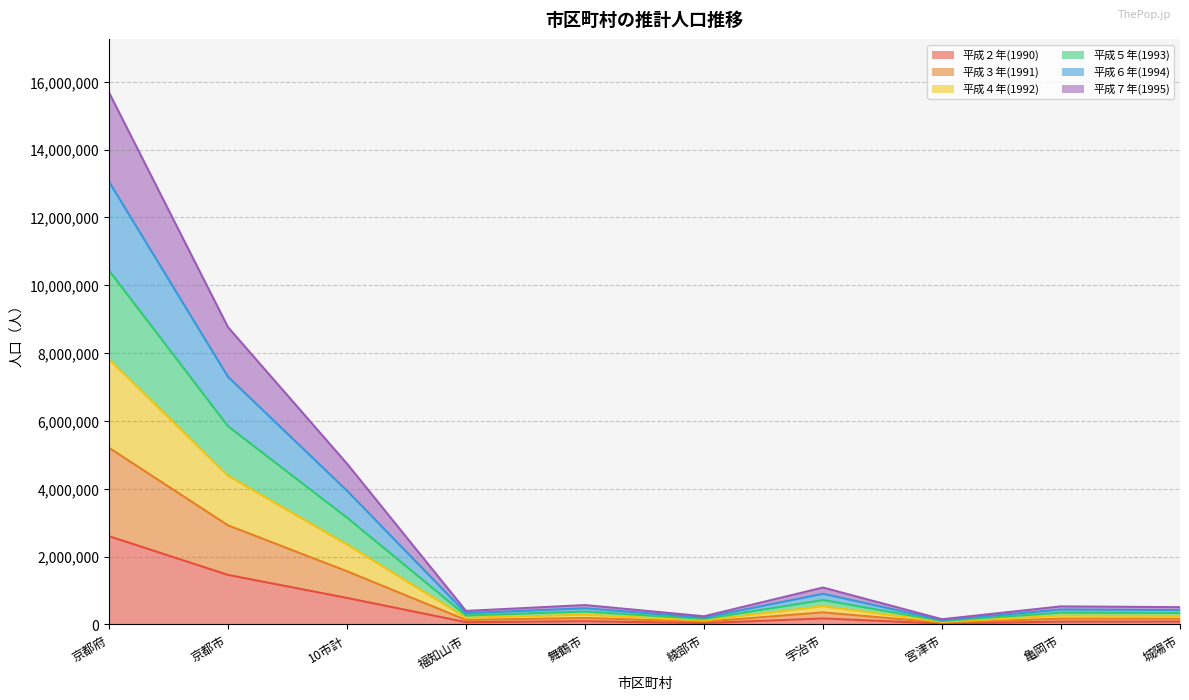

Does the chart have visible grid lines?

Yes